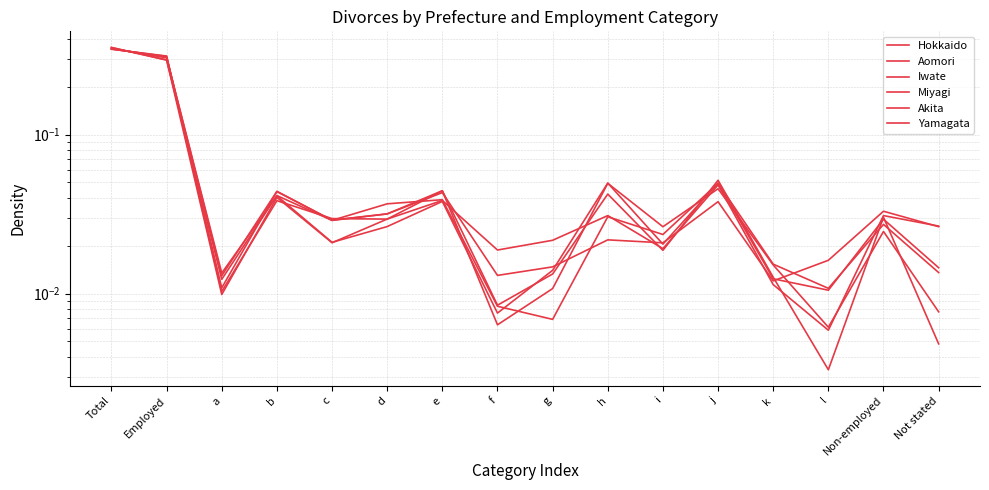

What is the sum of the Aomori values at Total and c?

0.4